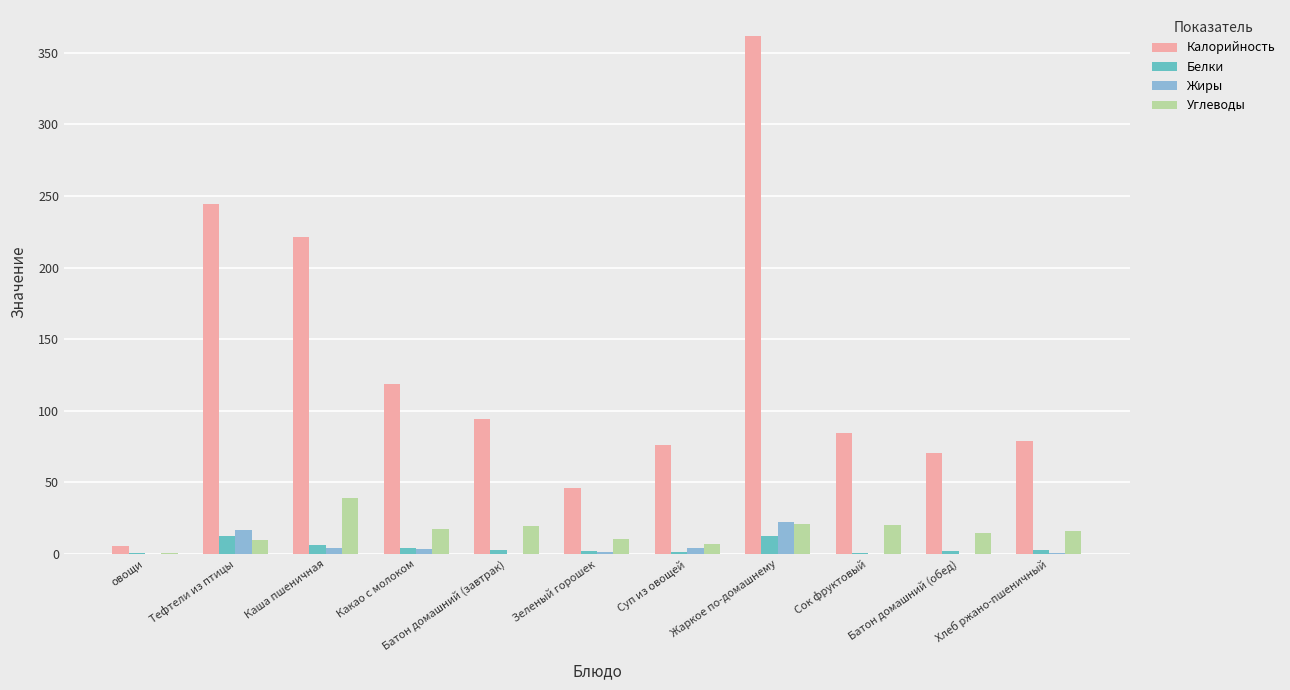

Is it true that Калорийность equals 76.2 at Суп из овощей?

True